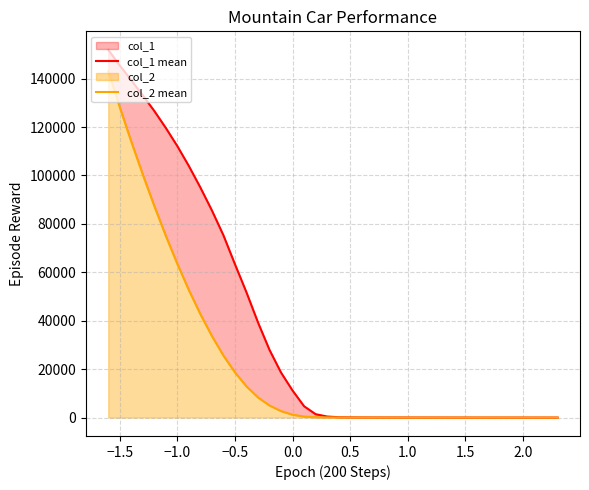

Which series has the largest total across all categories?

col_1 mean